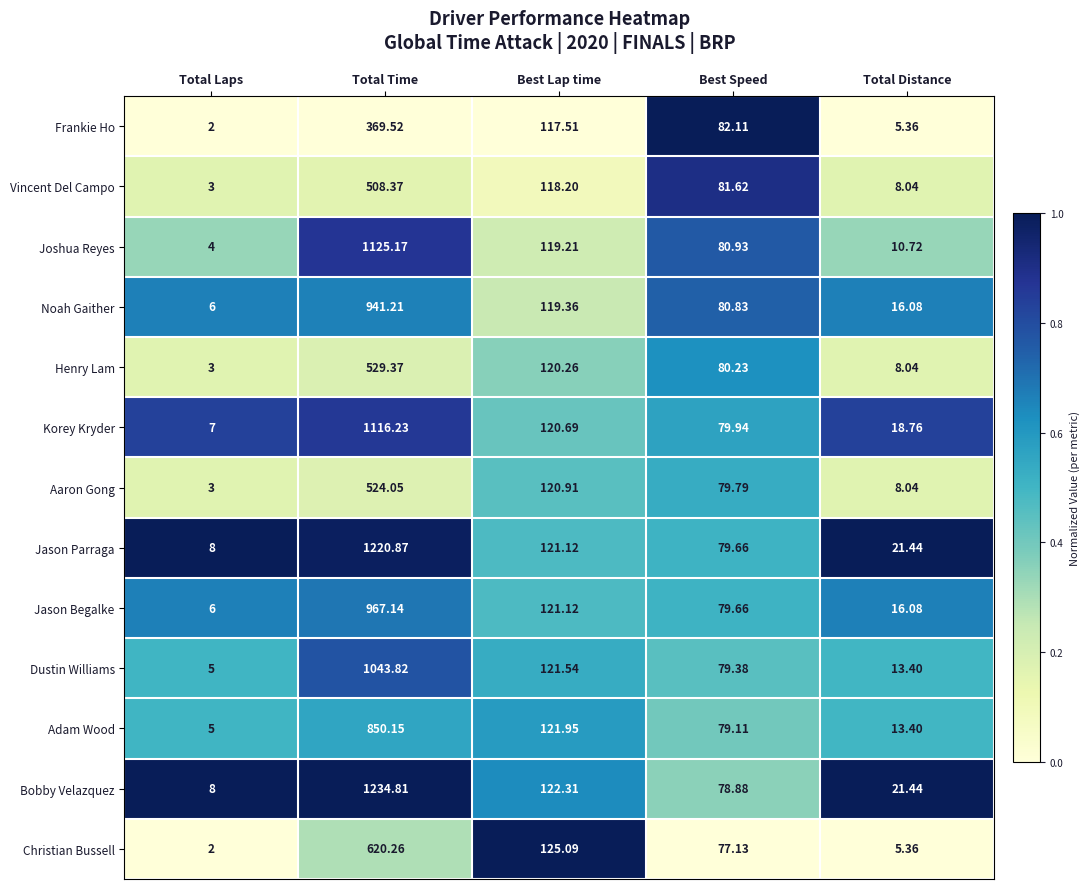

Where is Joshua Reyes nearest to the value 564?

Best Lap time